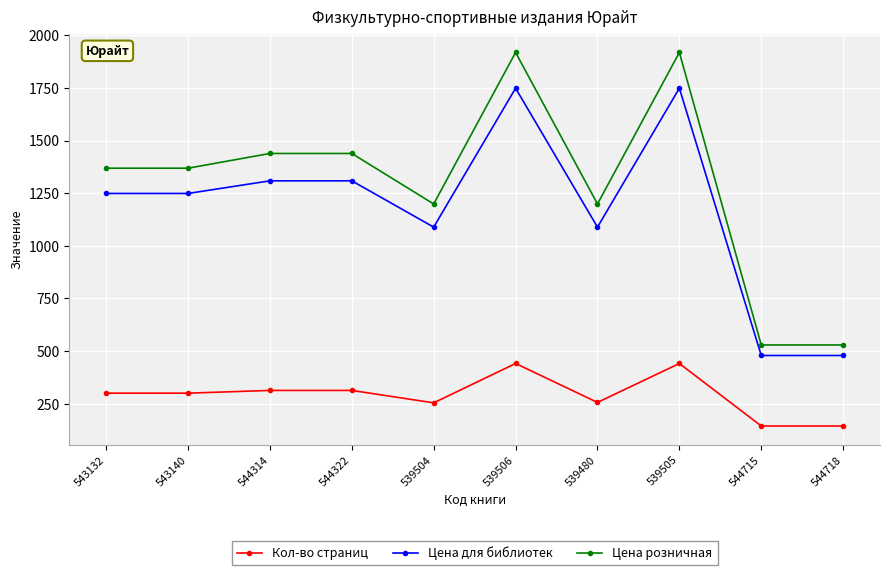

True or false: Цена розничная has a value of 811 at 539480.

False